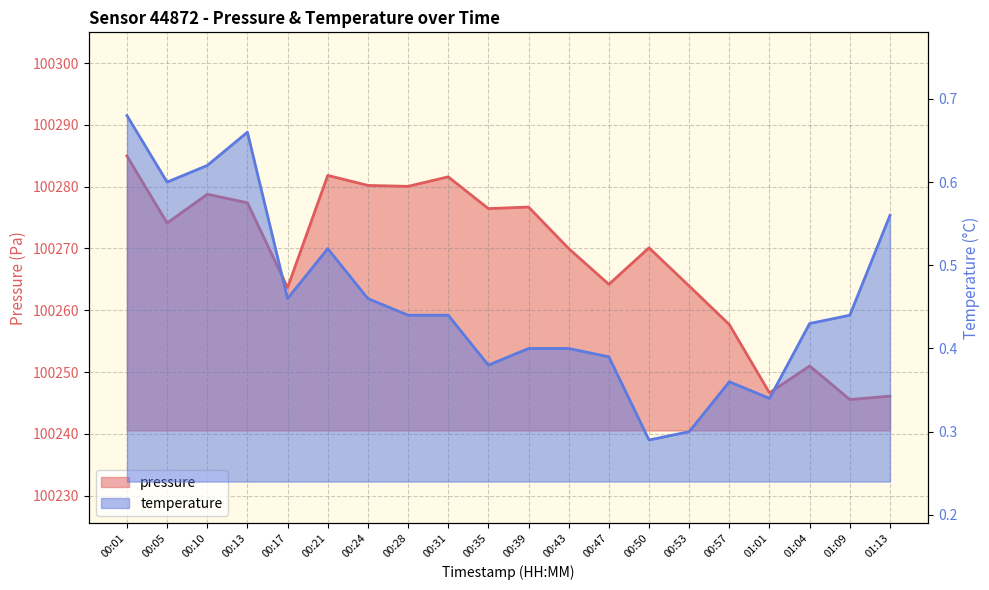

What are all the series names shown in the legend?

pressure, temperature